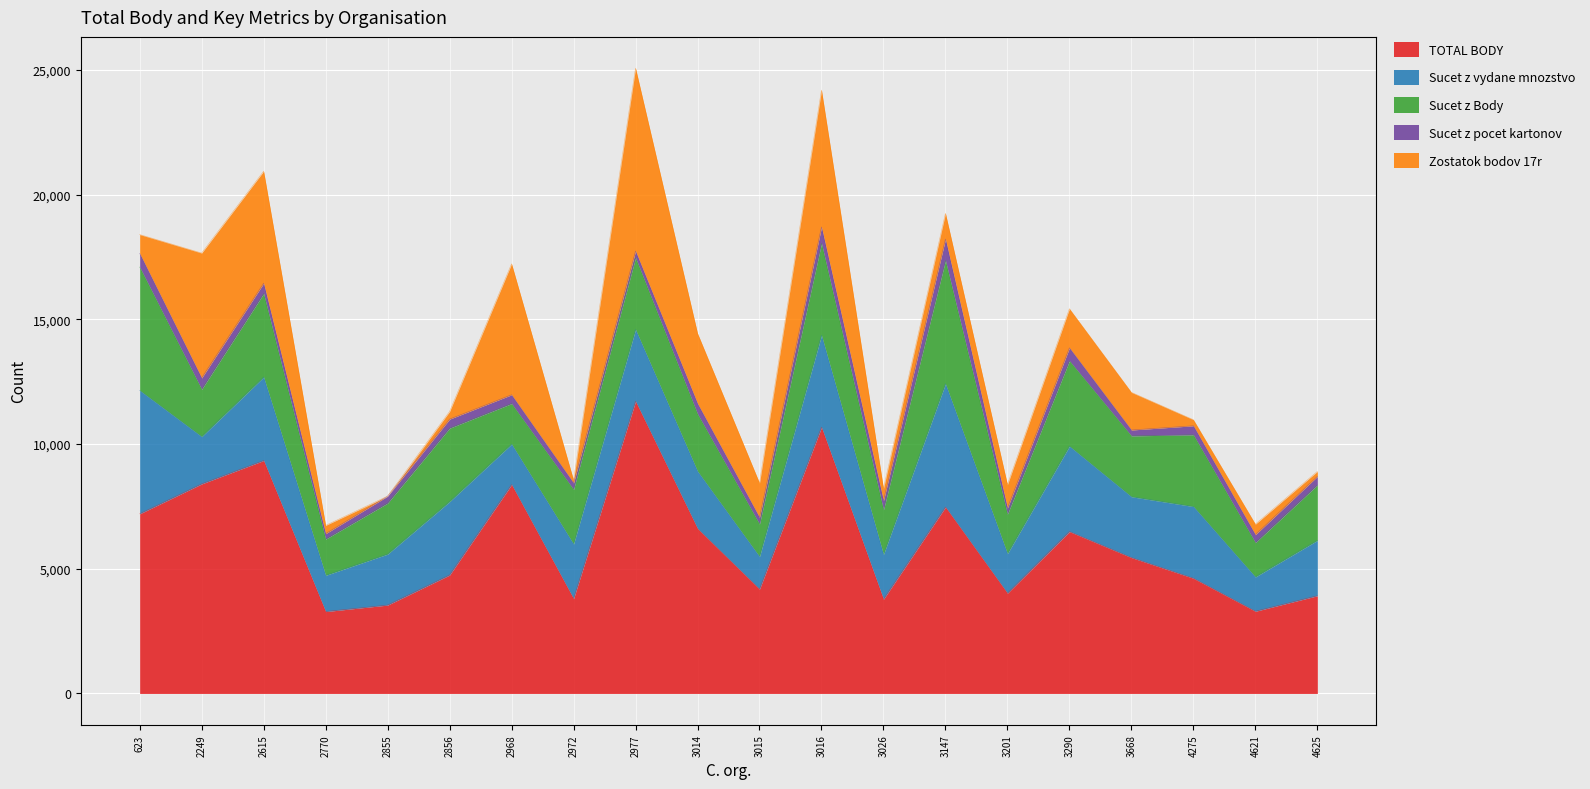

List the series in order of their peak value, highest first.

TOTAL BODY, Zostatok bodov 17r, Sucet z vydane mnozstvo, Sucet z Body, Sucet z pocet kartonov